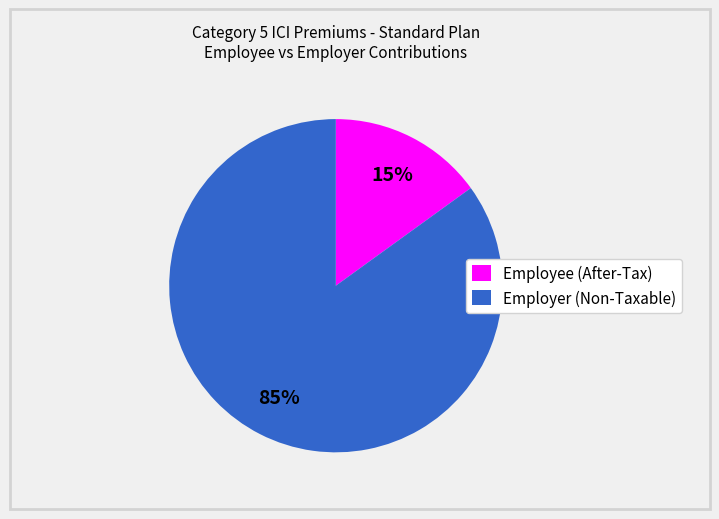

To the nearest percent, what is the difference between the largest and smallest slice percentages?

70%